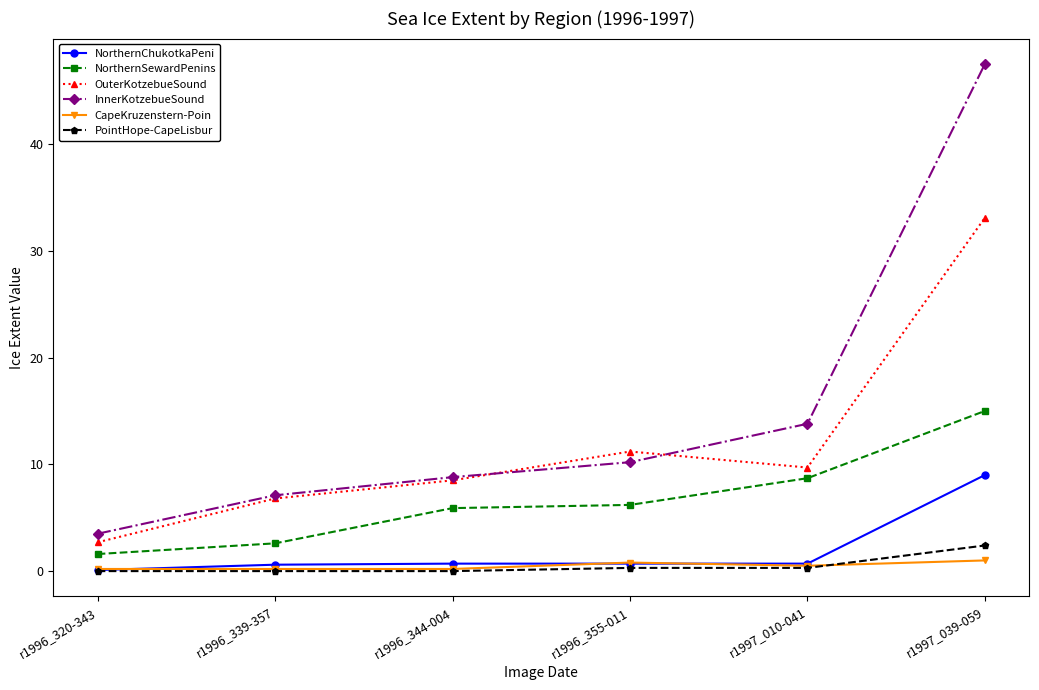

How many interior local valleys does the OuterKotzebueSound series have?

1